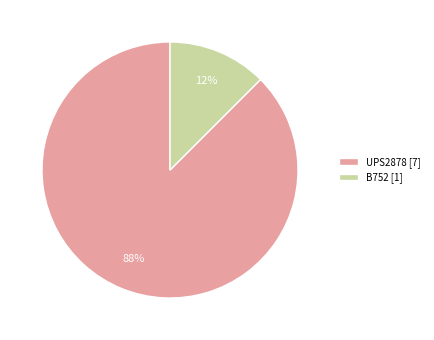

Is it true that UPS2878 is 88% of the pie?

True